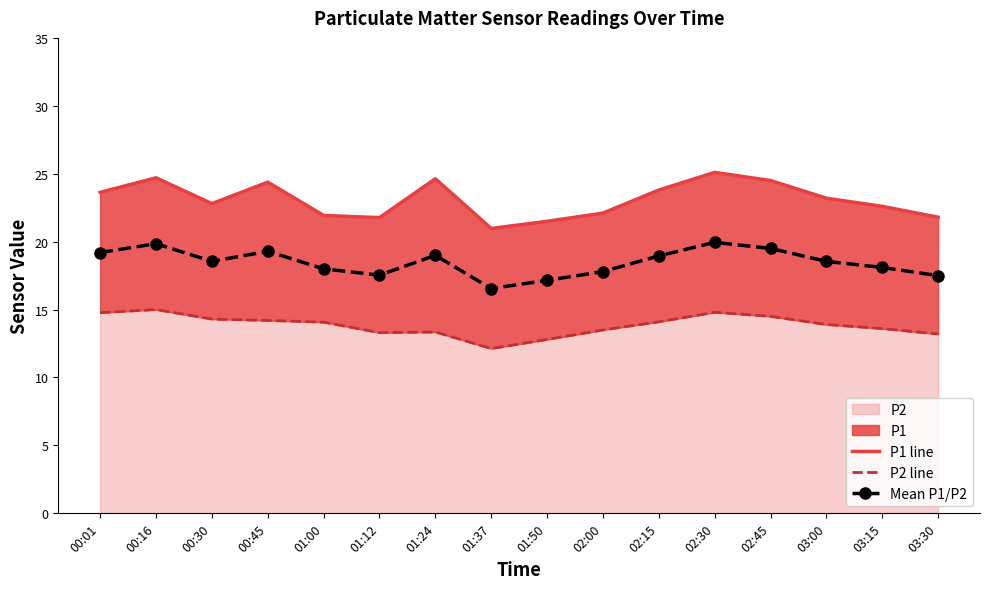

What position from the left is 02:30?

12